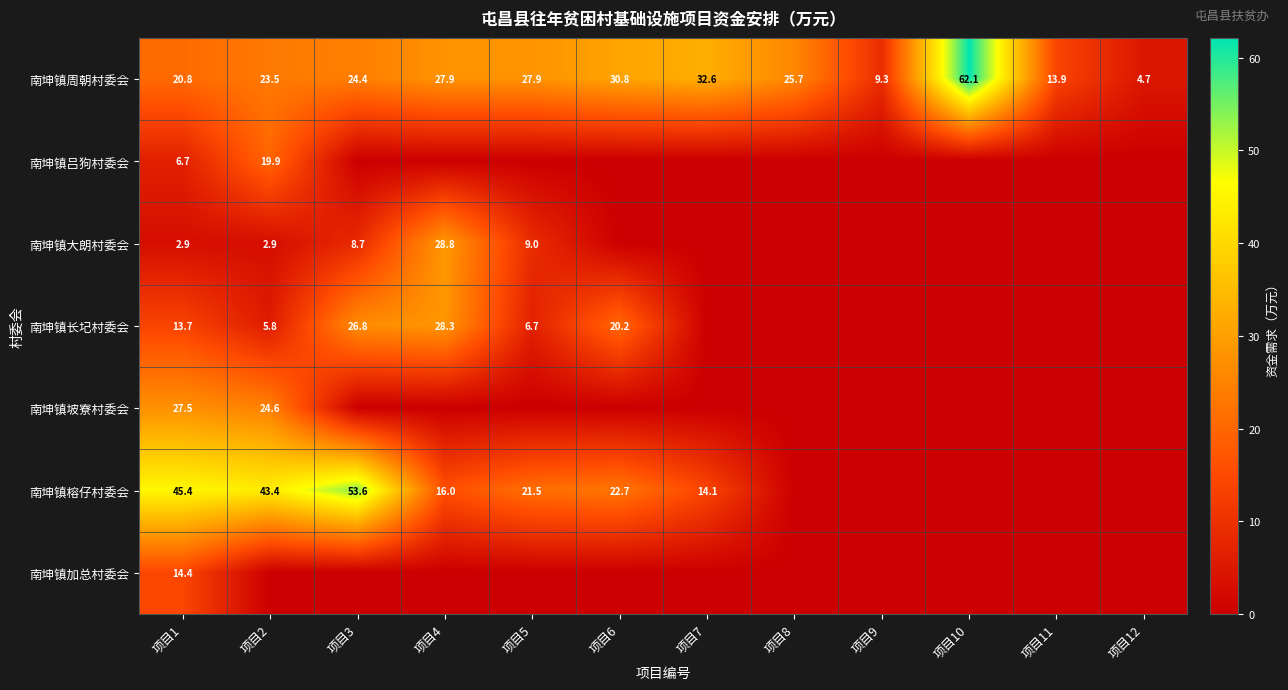

What is the difference between the 南坤镇周朝村委会 values at 项目2 and 项目10?

38.6